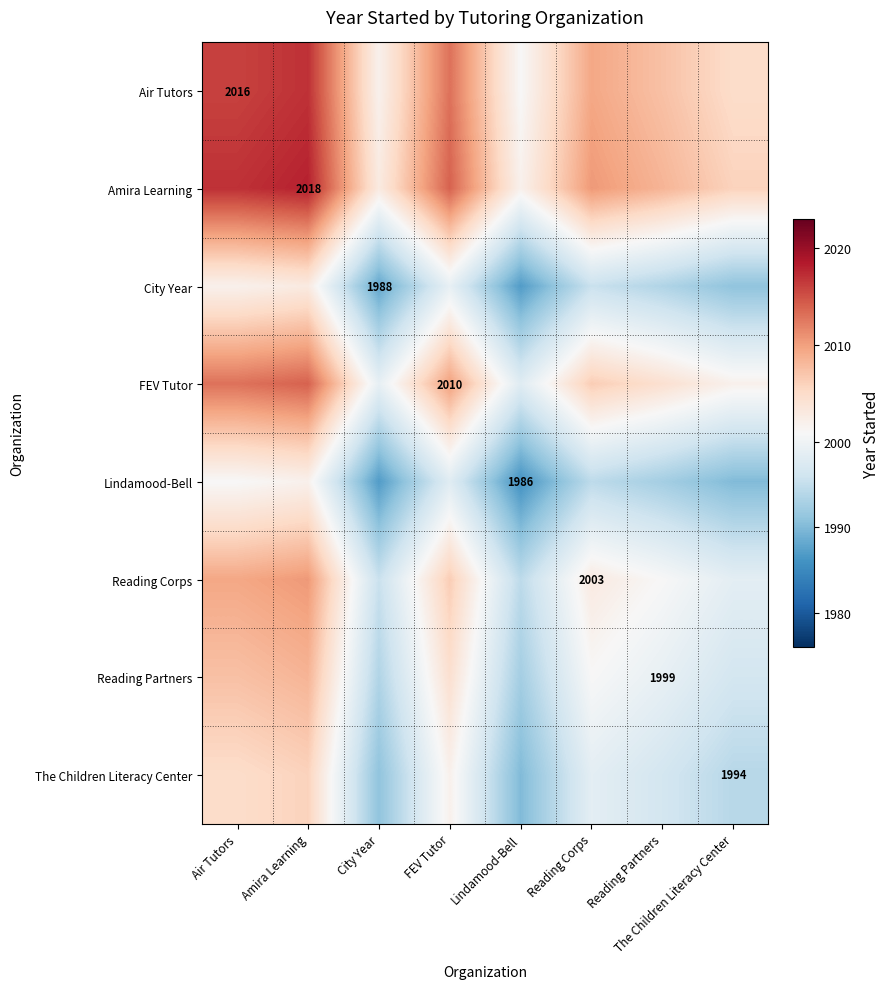

Which category has the lowest value in the City Year series?

Lindamood-Bell